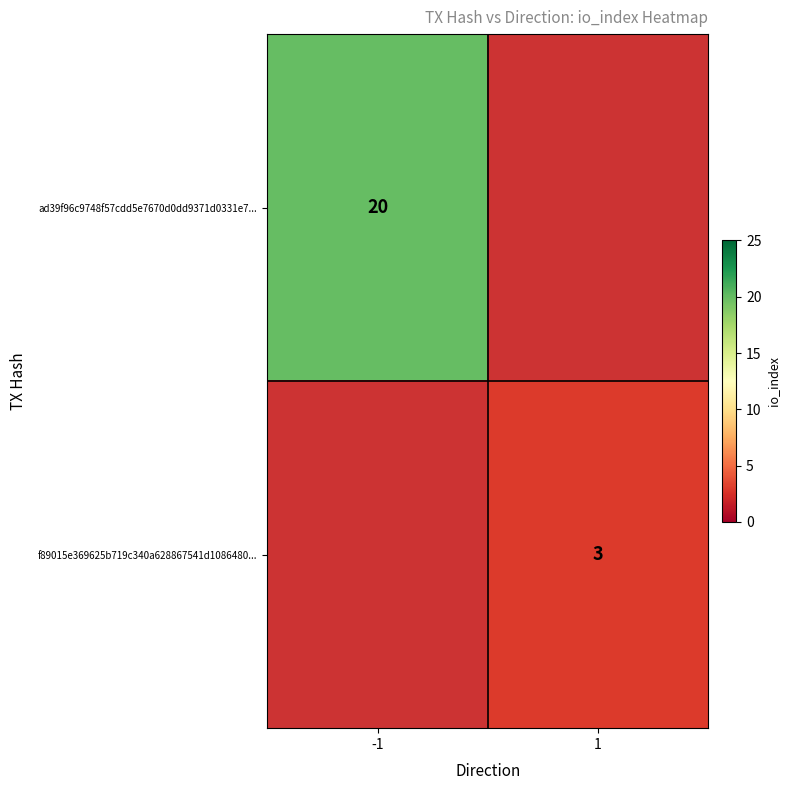

The value of ad39f96c9748f57cdd5e7670d0dd9371d0331e7... at -1 is 20. True or false?

True